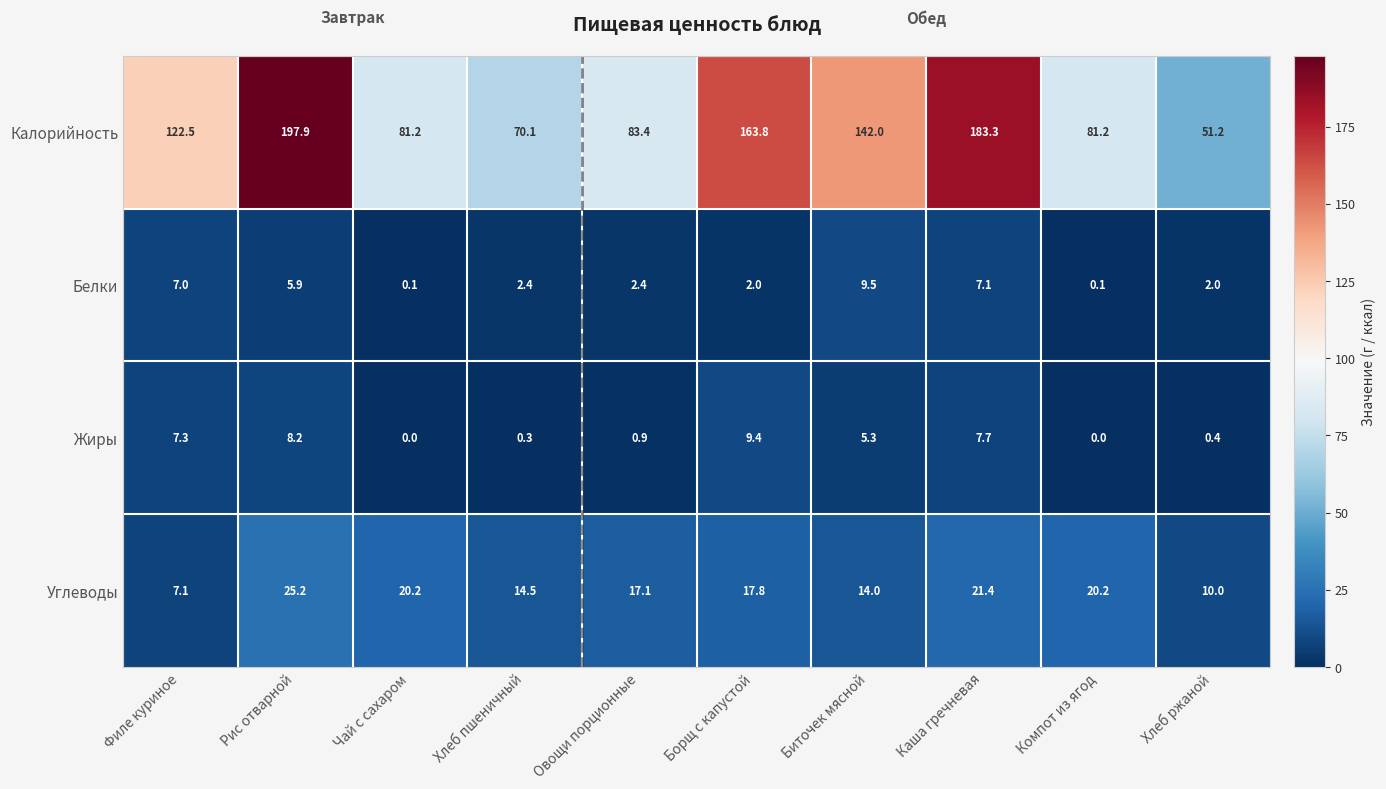

What is the difference between the second highest and second lowest values in the Белки series?

7.0